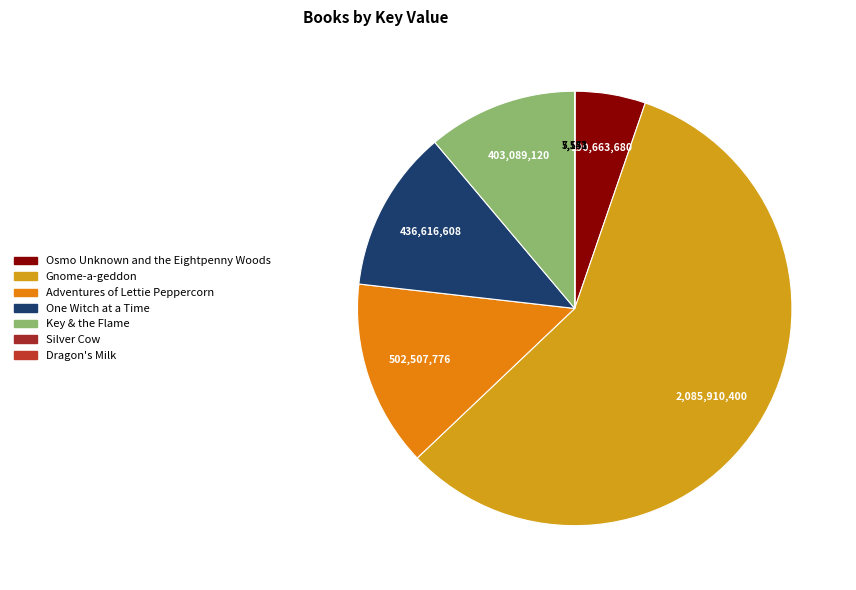

Which category has the smallest portion of the pie?

Dragon's Milk